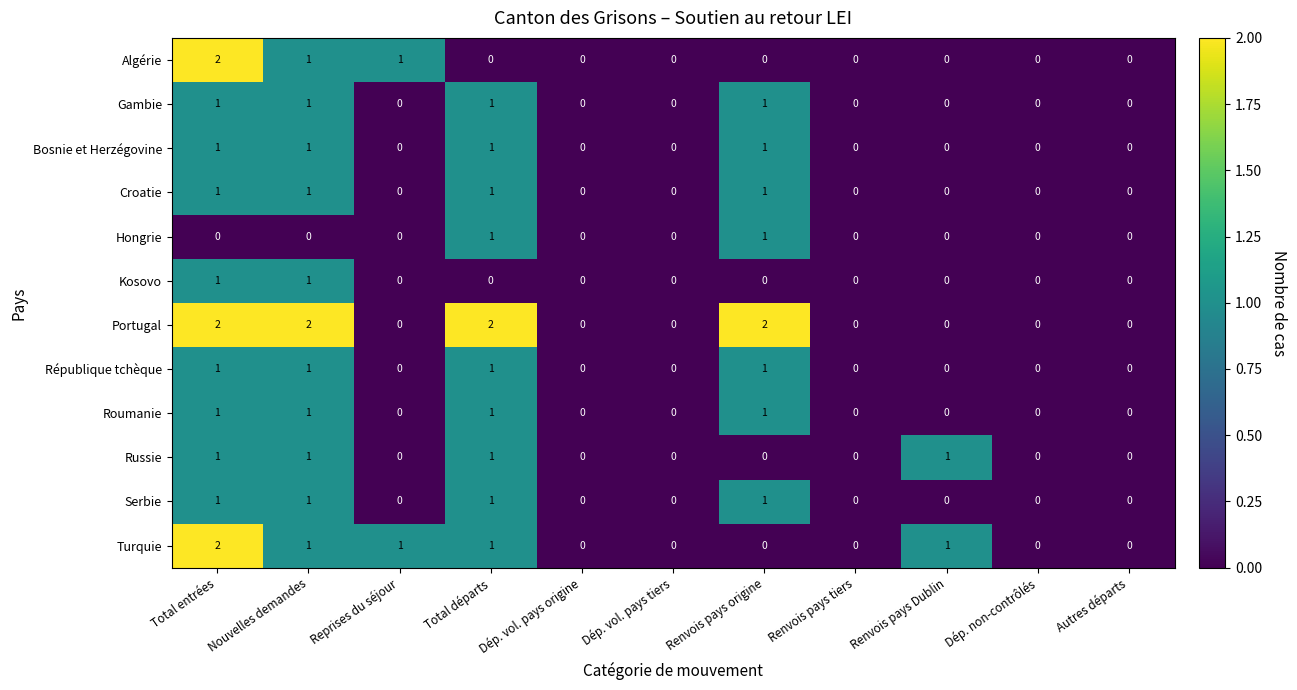

How many positive values does the Russie series have?

4